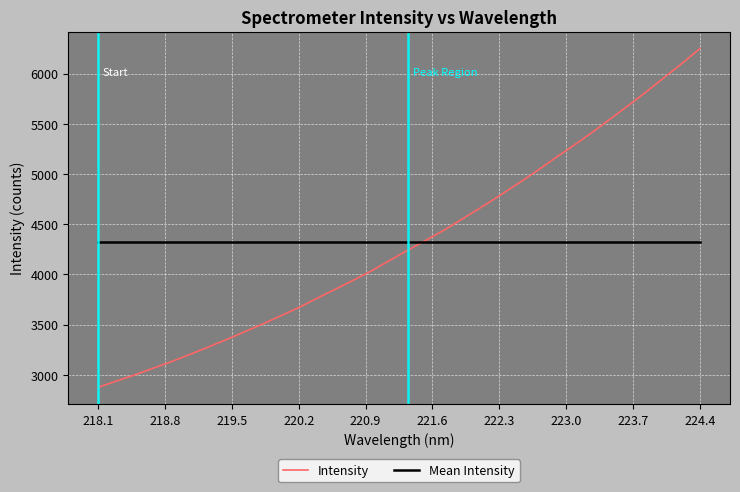

Which series has the widest spread of values?

Intensity